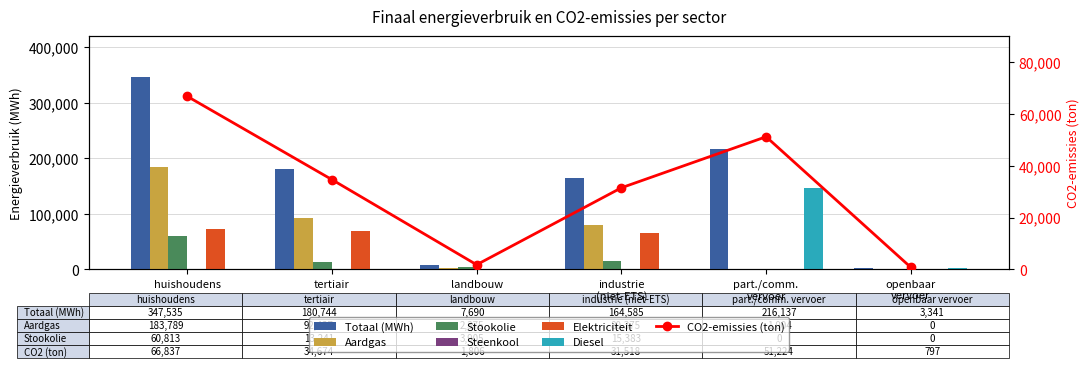

What is the total value across all series at industrie (niet-ETS)?

326487.4